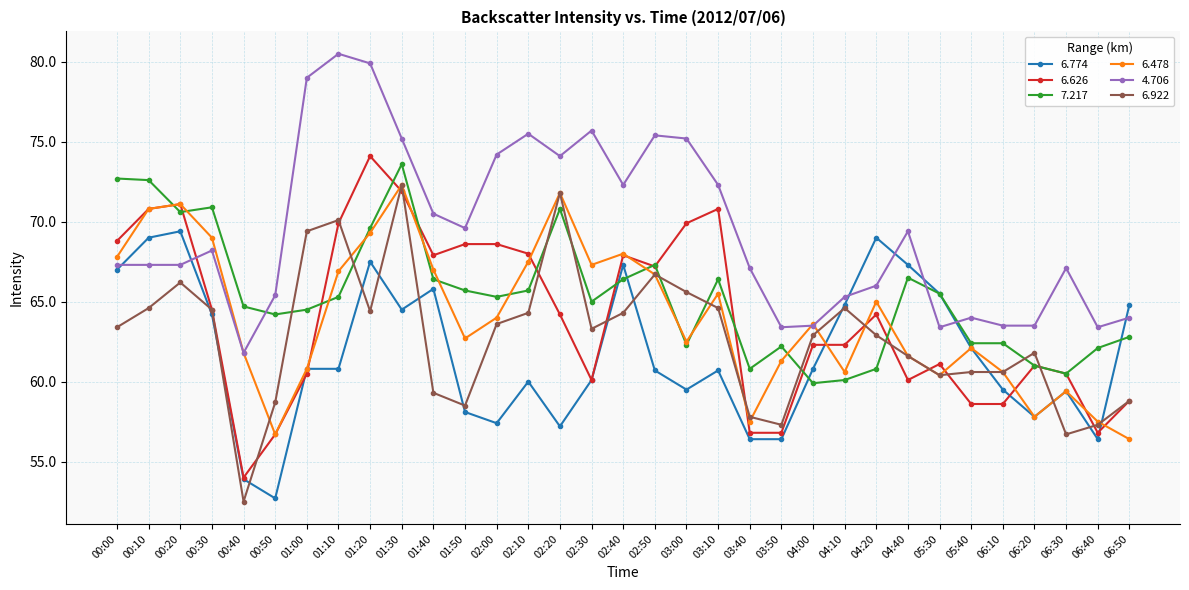

What value does the 4.706 series have at 06:40?

63.4